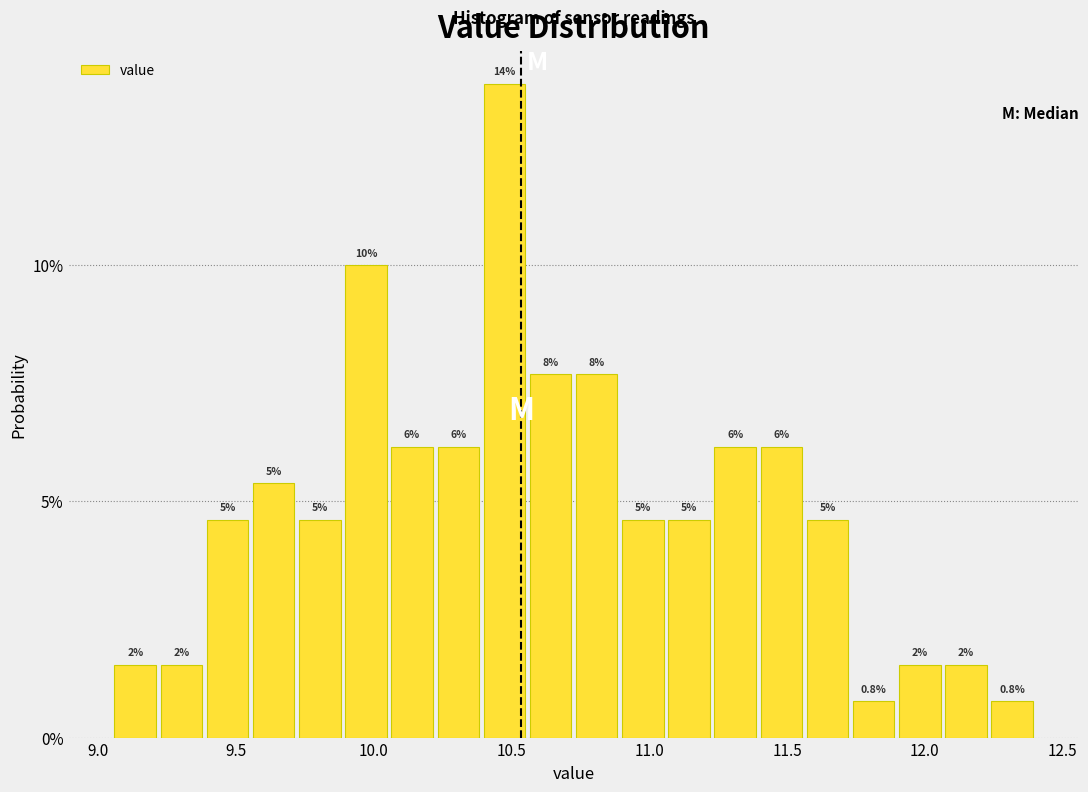

Read against the x-axis, roughly where is the centre of the tallest bar?

10.45